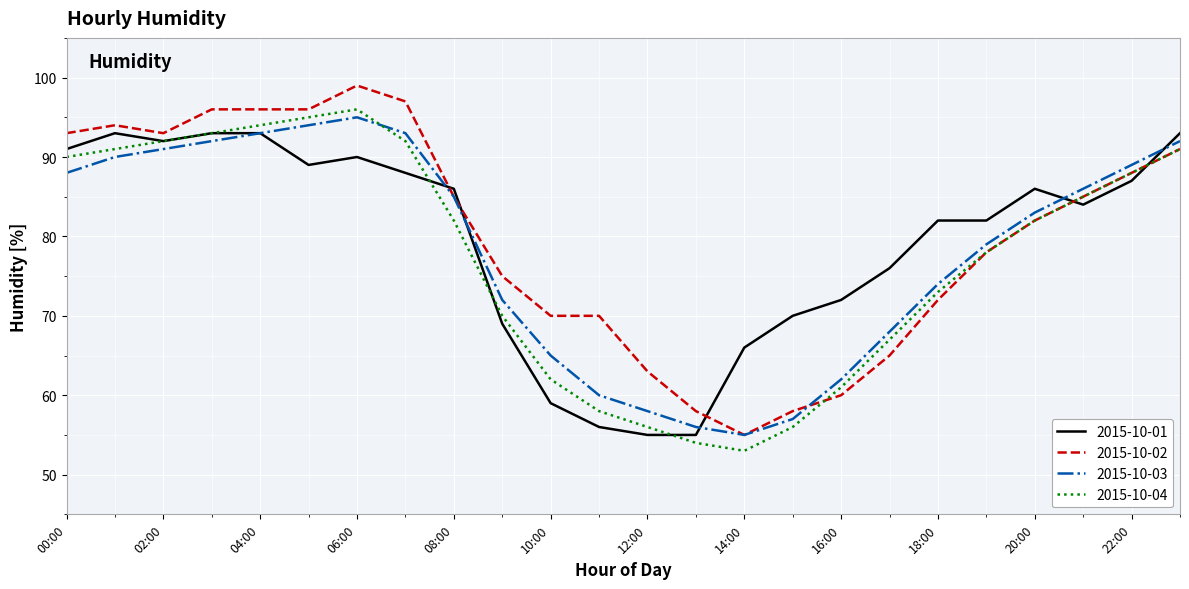

What is the maximum value shown in the chart?

99